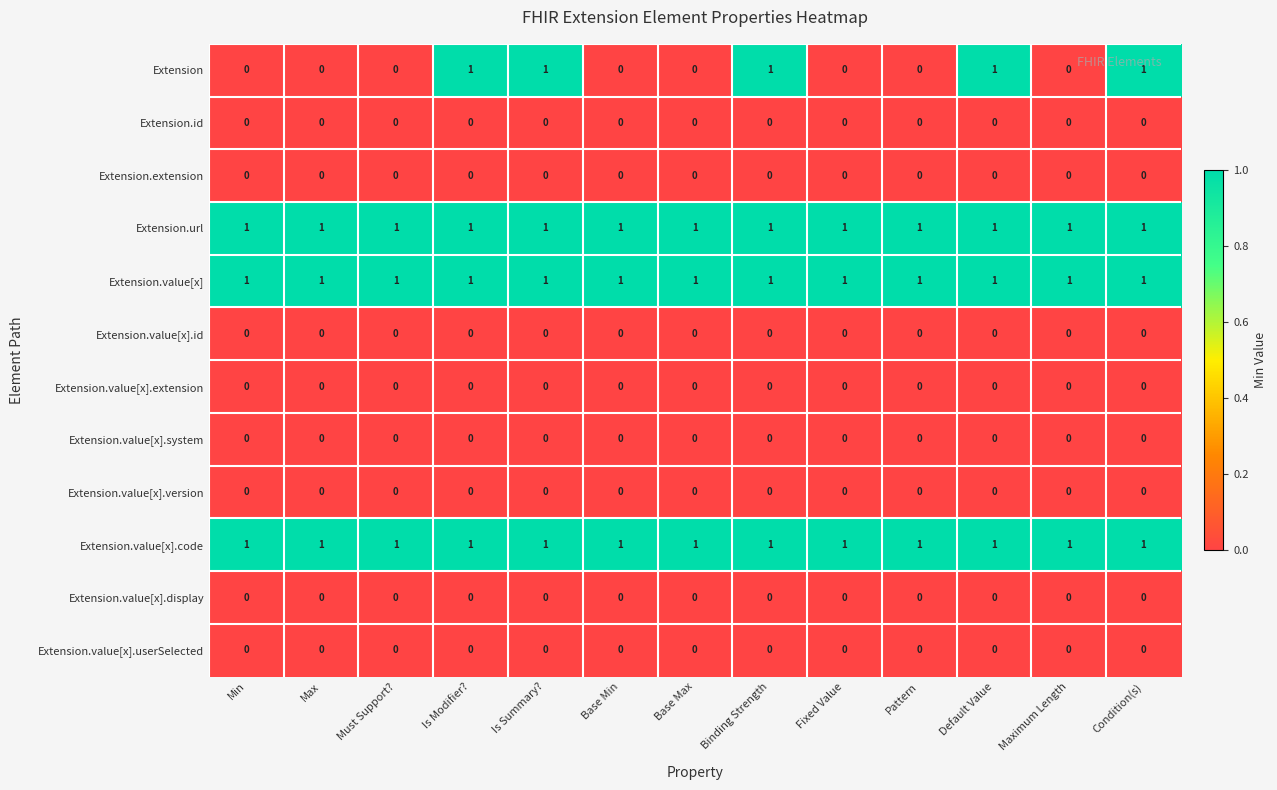

Between Max and Default Value, which series saw the biggest shift?

Extension